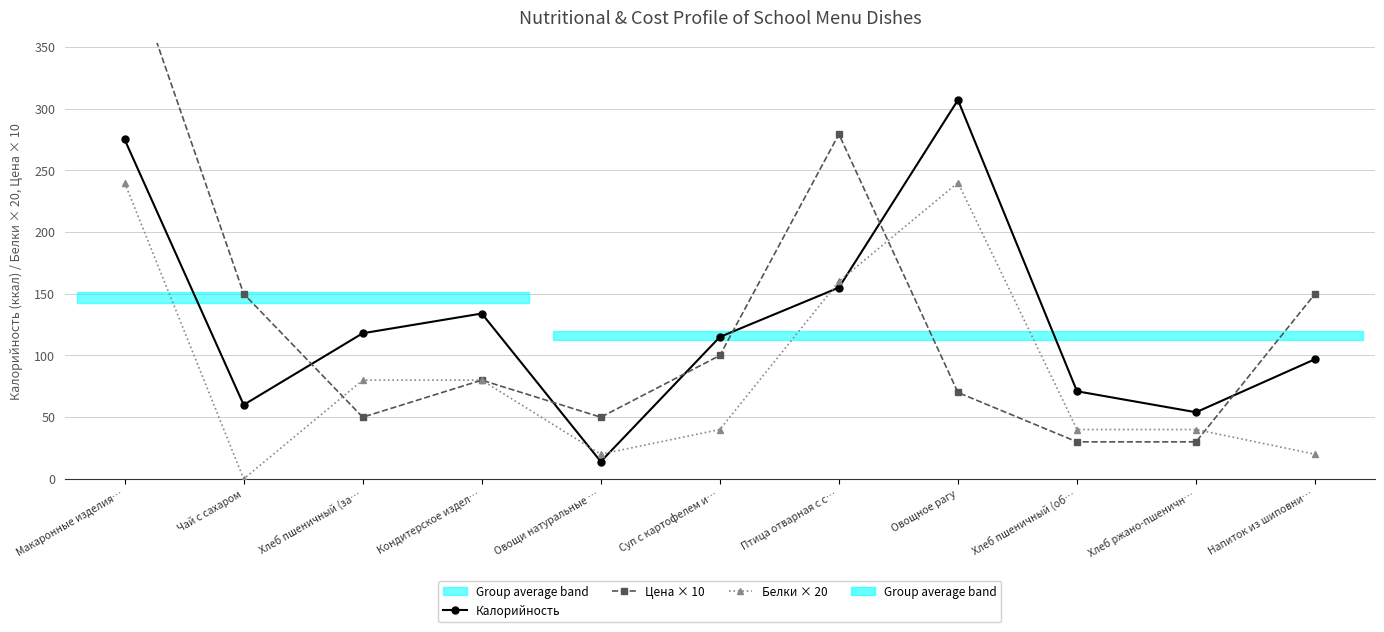

Where is Калорийность nearest to the value 160?

Птица отварная с с…